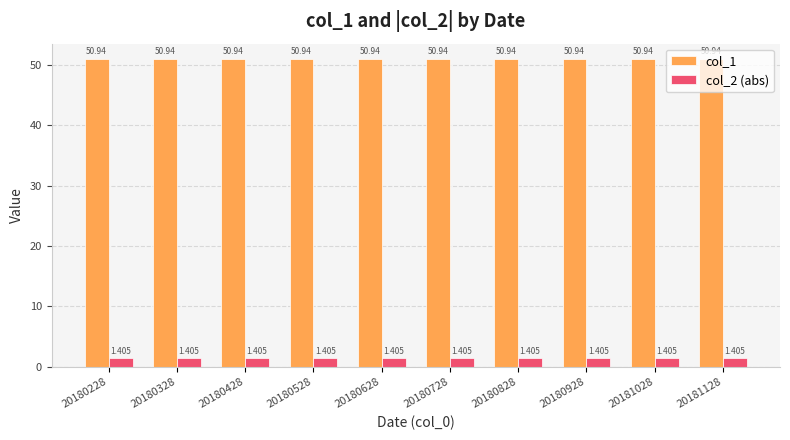

Reading left to right, transcribe all the data shown in this chart.

col_1: 50.9	50.9	50.9	50.9	50.9	50.9	50.9	50.9	50.9	50.9
col_2 (abs): 1.4	1.4	1.4	1.4	1.4	1.4	1.4	1.4	1.4	1.4